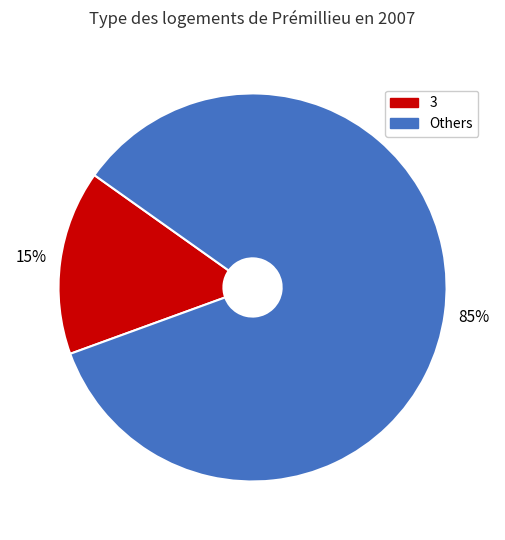

To the nearest percent, what is the average slice percentage?

50%